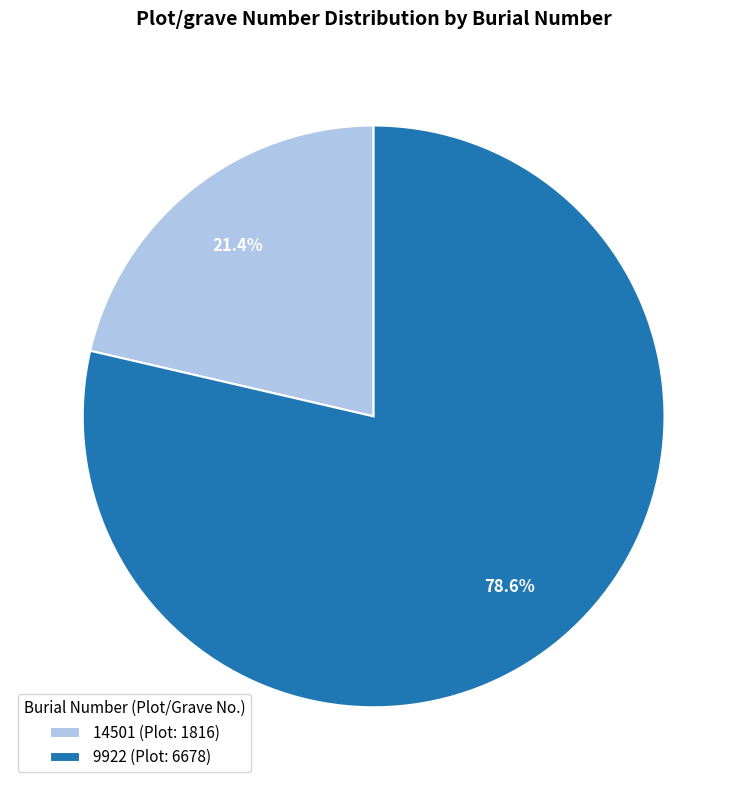

Is 9922 the majority of the pie?

Yes